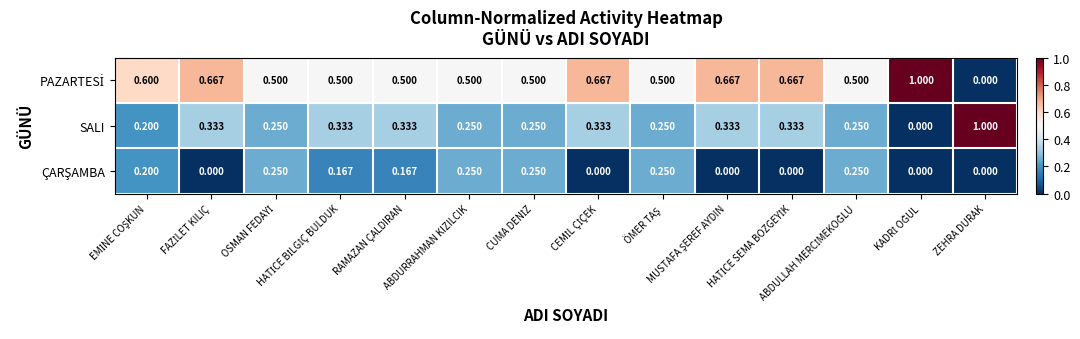

Count the number of categories in the chart.

14